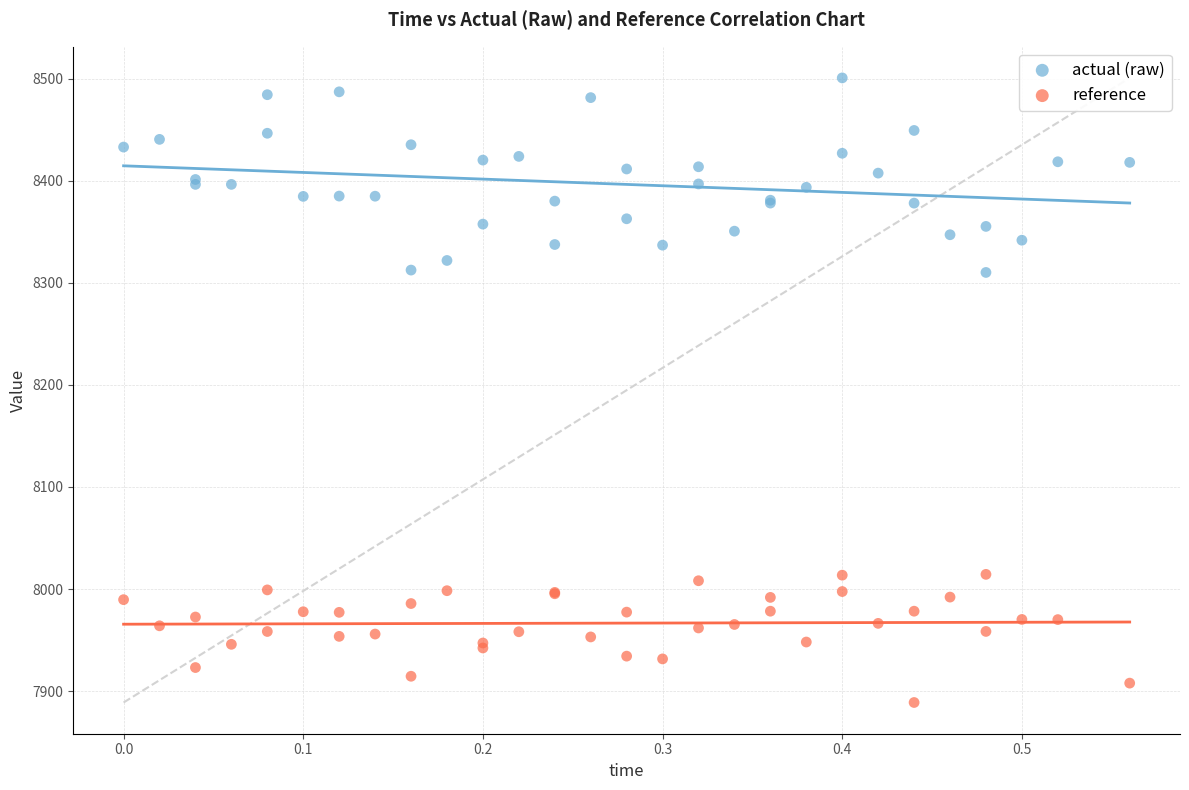

What is the X range (max minus min) for the scatter plot?

0.6